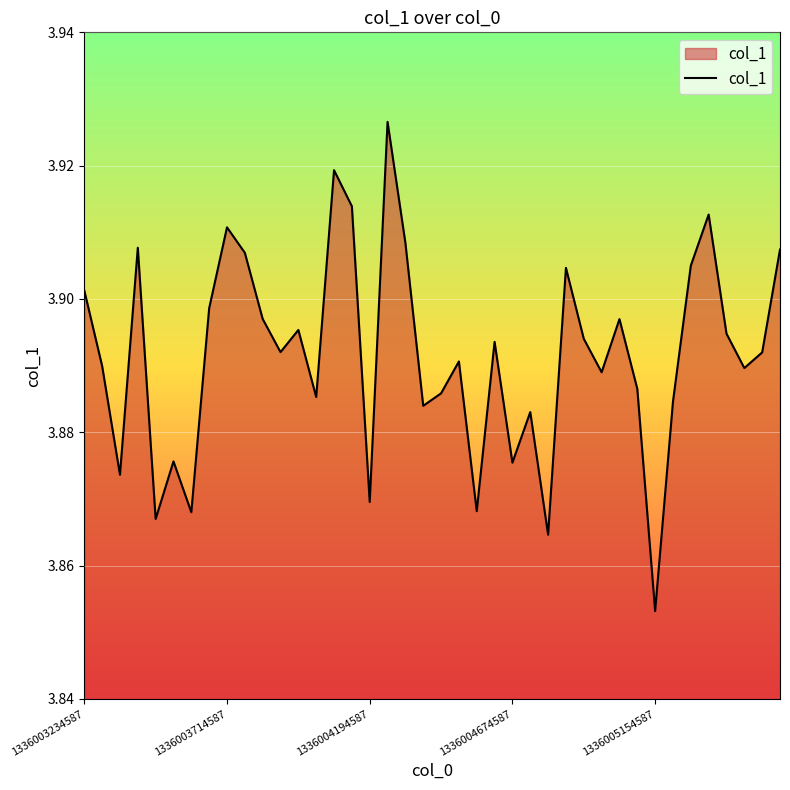

Reading right to left, transcribe all the data shown in this chart.

3.9	3.9	3.9	3.9	3.9	3.9	3.9	3.9	3.9	3.9	3.9	3.9	3.9	3.9	3.9	3.9	3.9	3.9	3.9	3.9	3.9	3.9	3.9	3.9	3.9	3.9	3.9	3.9	3.9	3.9	3.9	3.9	3.9	3.9	3.9	3.9	3.9	3.9	3.9	3.9